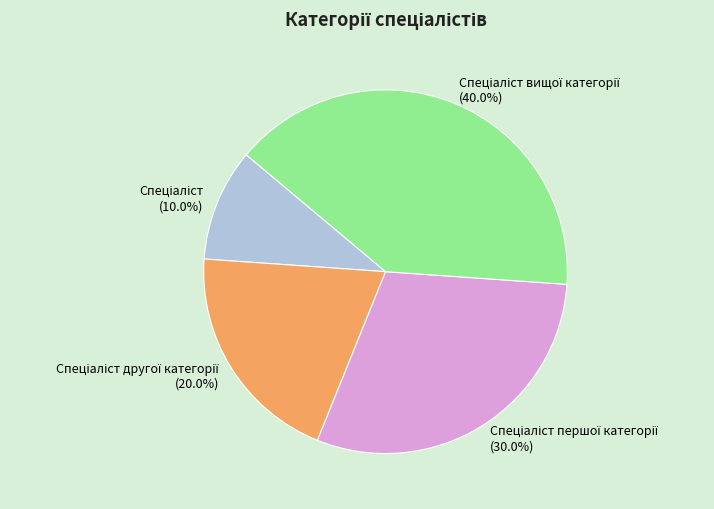

How many slices are in this pie chart?

4